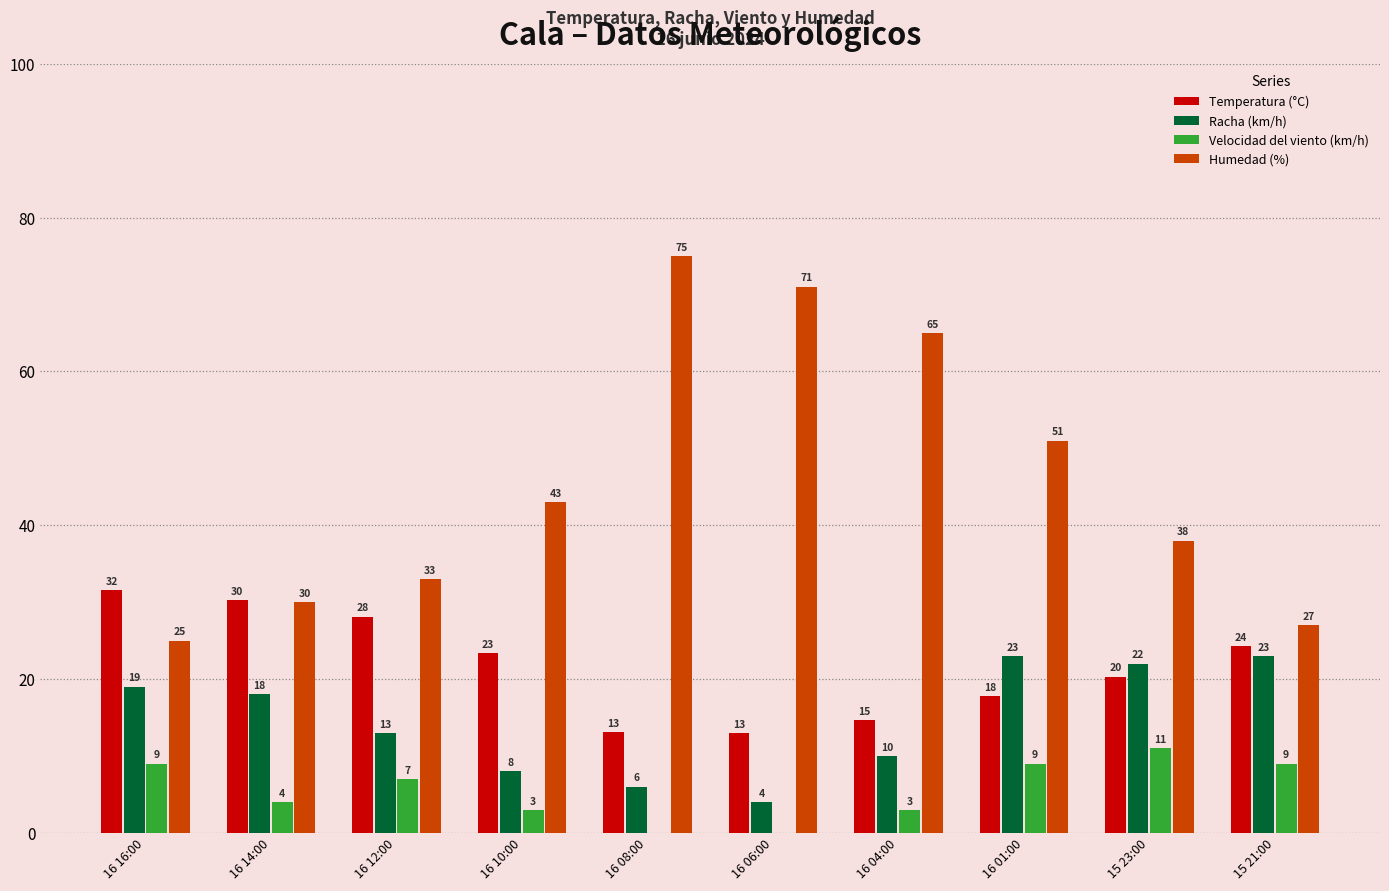

Is the value of Temperatura (°C) at 16 16:00 greater than the value of Racha (km/h) at 16 10:00?

Yes